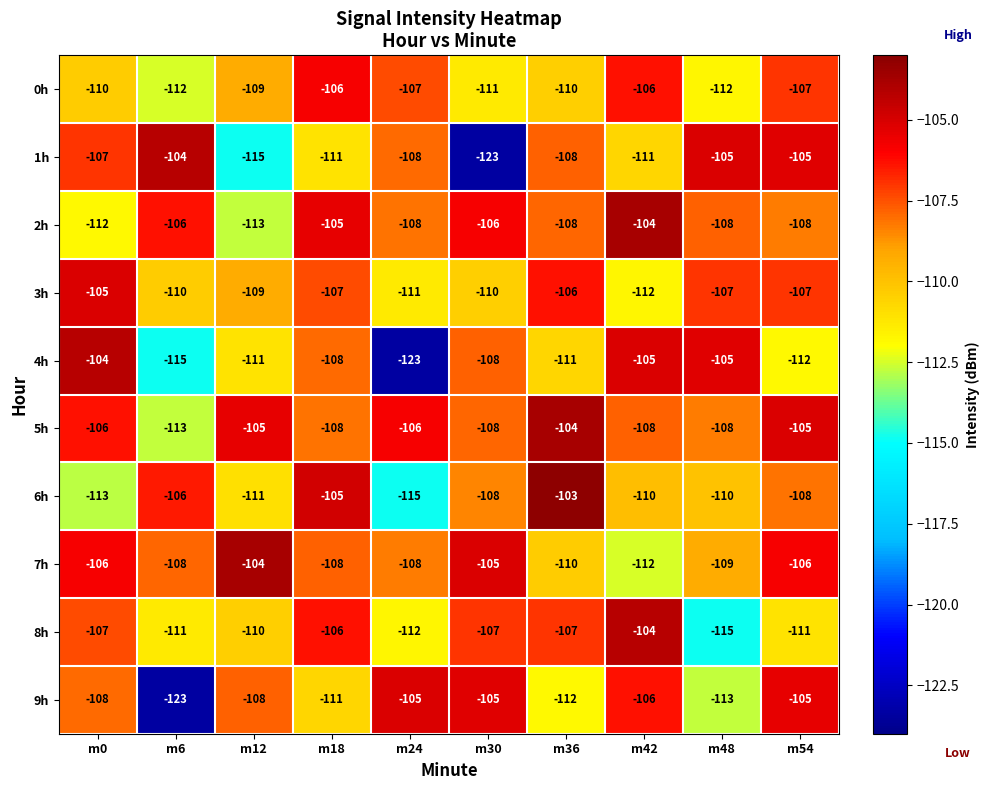

What is the difference between the maximum and second lowest values in the 9h series?

8